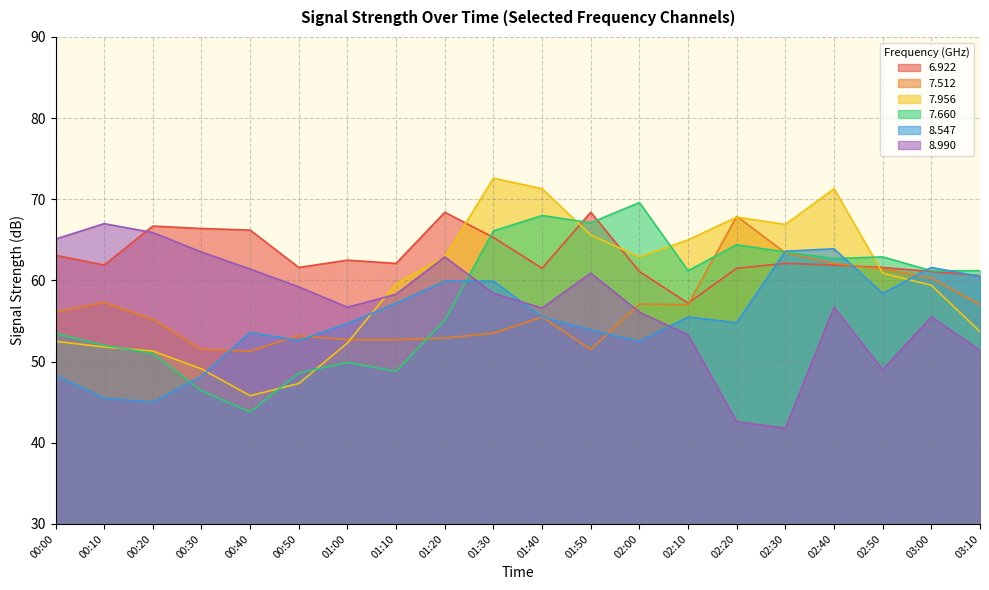

Reading left to right, transcribe all the data shown in this chart.

6.922: 00:00=63.1	00:10=61.9	00:20=66.7	00:30=66.4	00:40=66.2	00:50=61.6	01:00=62.5	01:10=62.1	01:20=68.4	01:30=65.3	01:40=61.5	01:50=68.4	02:00=61.1	02:10=57.2	02:20=61.5	02:30=62.1	02:40=61.9	02:50=61.6	03:00=61.1	03:10=60.6
7.512: 00:00=56.1	00:10=57.3	00:20=55.2	00:30=51.5	00:40=51.3	00:50=53.2	01:00=52.7	01:10=52.7	01:20=52.9	01:30=53.5	01:40=55.5	01:50=51.5	02:00=57.1	02:10=57.0	02:20=67.9	02:30=63.4	02:40=62.1	02:50=61.4	03:00=60.3	03:10=57.0
7.956: 00:00=52.5	00:10=51.8	00:20=51.3	00:30=49.1	00:40=45.8	00:50=47.3	01:00=52.3	01:10=59.6	01:20=62.9	01:30=72.6	01:40=71.3	01:50=65.6	02:00=62.9	02:10=65.0	02:20=67.8	02:30=66.9	02:40=71.3	02:50=60.9	03:00=59.4	03:10=53.7
7.660: 00:00=53.5	00:10=52.0	00:20=51.0	00:30=46.4	00:40=43.8	00:50=48.6	01:00=49.9	01:10=48.8	01:20=55.1	01:30=66.1	01:40=68.0	01:50=67.1	02:00=69.6	02:10=61.2	02:20=64.4	02:30=63.5	02:40=62.7	02:50=62.9	03:00=61.2	03:10=61.2
8.547: 00:00=48.3	00:10=45.5	00:20=45.0	00:30=48.2	00:40=53.6	00:50=52.6	01:00=54.7	01:10=57.2	01:20=59.9	01:30=59.9	01:40=55.5	01:50=53.9	02:00=52.5	02:10=55.5	02:20=54.8	02:30=63.6	02:40=63.9	02:50=58.4	03:00=61.6	03:10=60.5
8.990: 00:00=65.1	00:10=67.0	00:20=65.9	00:30=63.5	00:40=61.4	00:50=59.2	01:00=56.7	01:10=58.3	01:20=62.9	01:30=58.4	01:40=56.6	01:50=60.9	02:00=56.1	02:10=53.3	02:20=42.6	02:30=41.8	02:40=56.7	02:50=49.0	03:00=55.5	03:10=51.4